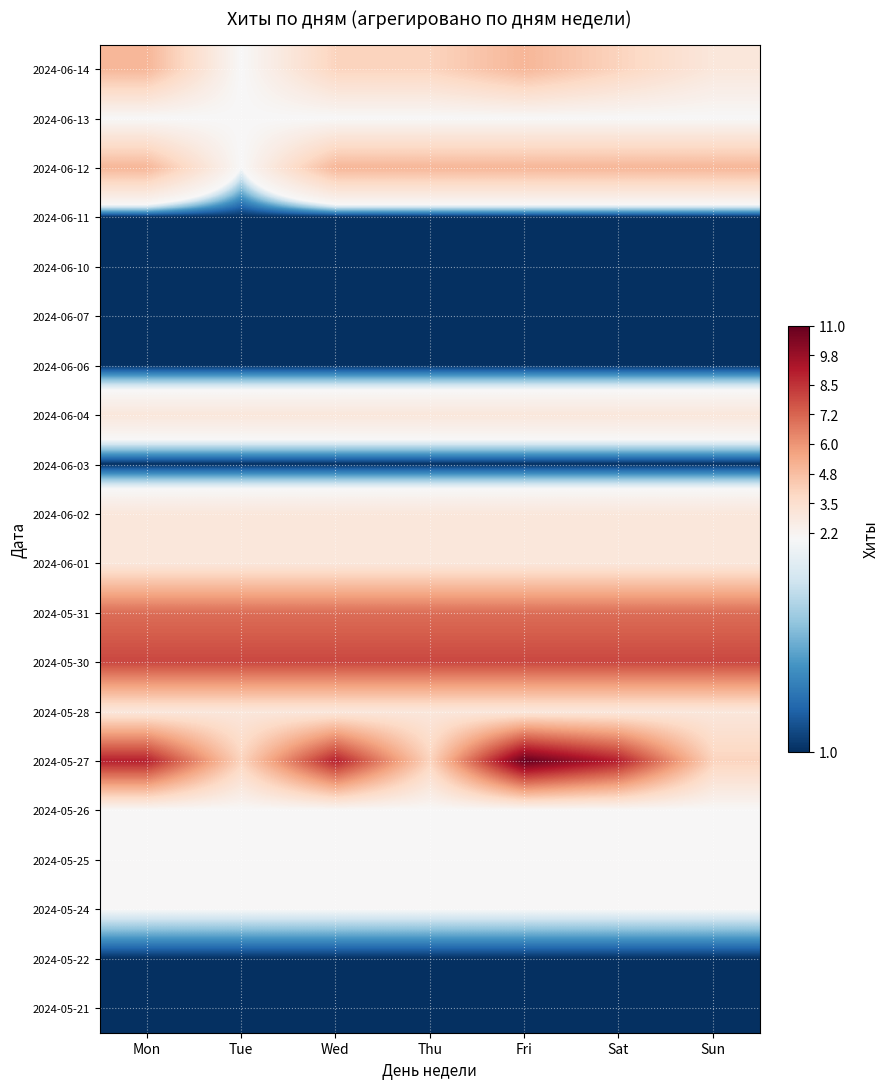

List the series in order of their peak value, lowest first.

2024-06-11, 2024-06-10, 2024-06-07, 2024-06-06, 2024-06-03, 2024-05-22, 2024-05-21, 2024-06-13, 2024-05-26, 2024-05-25, 2024-05-24, 2024-06-04, 2024-06-02, 2024-06-01, 2024-05-28, 2024-06-14, 2024-06-12, 2024-05-31, 2024-05-30, 2024-05-27